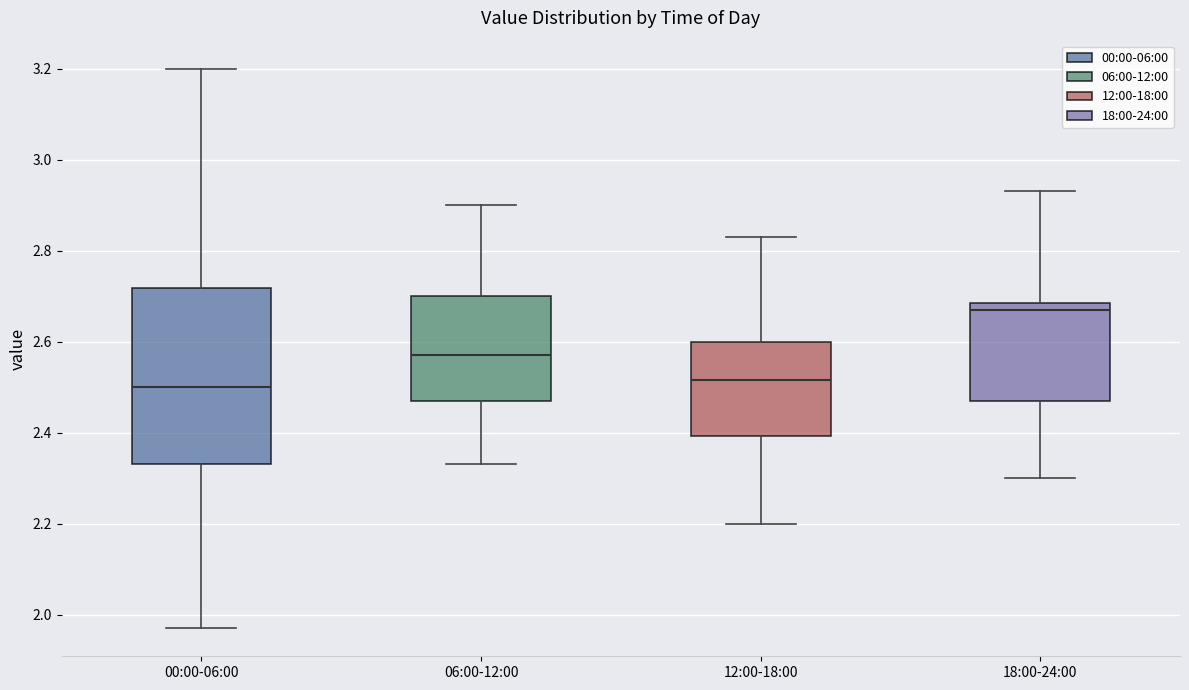

Reading left to right, read every box against the y-axis: the position of its median line, the range the box covers, and the ends of its whiskers. The values are not printed on the chart, so give them approximately, as read against the axis.

00:00-06:00: median 2.50, box 2.34 to 2.72, whiskers 1.98 to 3.20
06:00-12:00: median 2.58, box 2.48 to 2.70, whiskers 2.34 to 2.90
12:00-18:00: median 2.52, box 2.40 to 2.60, whiskers 2.20 to 2.84
18:00-24:00: median 2.68 (just below the box's upper edge), box 2.48 to 2.68, whiskers 2.30 to 2.94